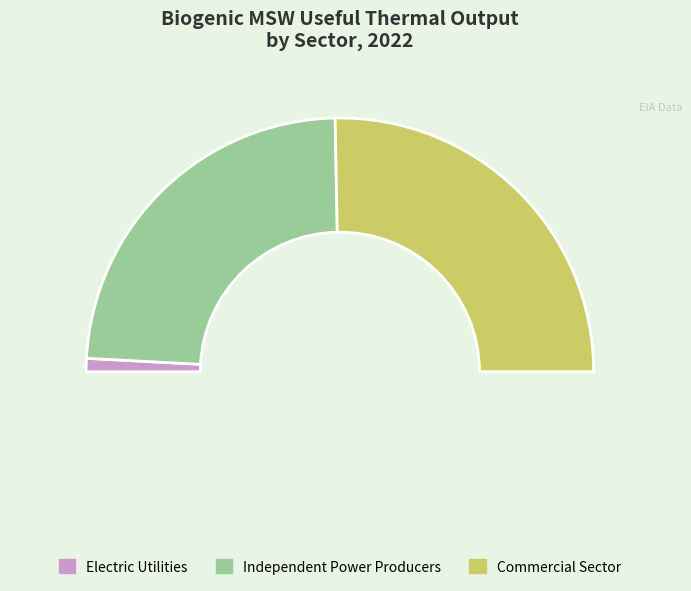

True or false: Electric Utilities accounts for 1% of the total.

False